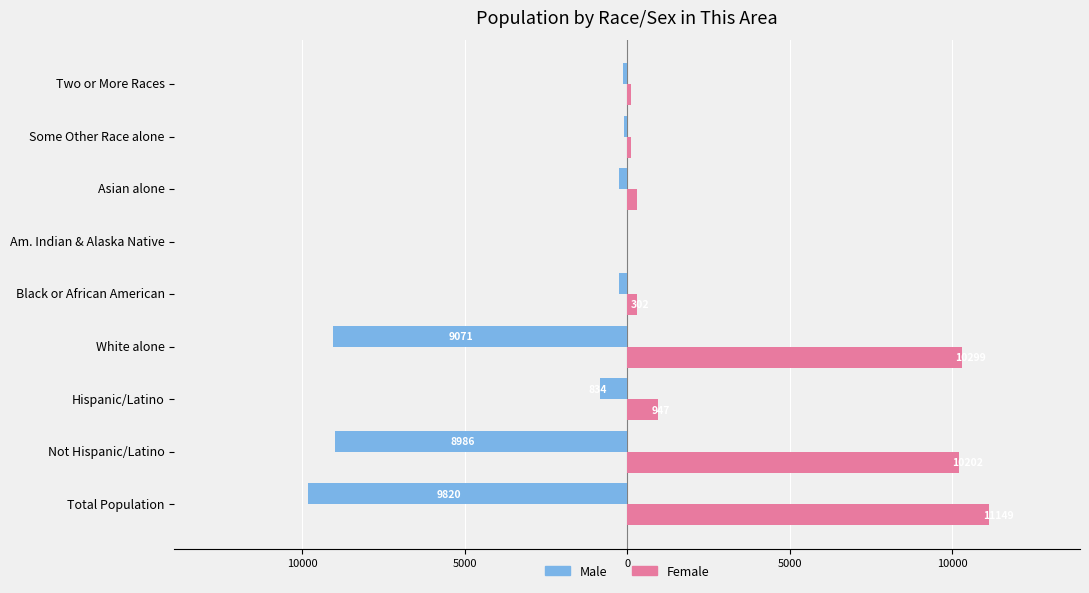

What are all the series names shown in the legend?

Male, Female